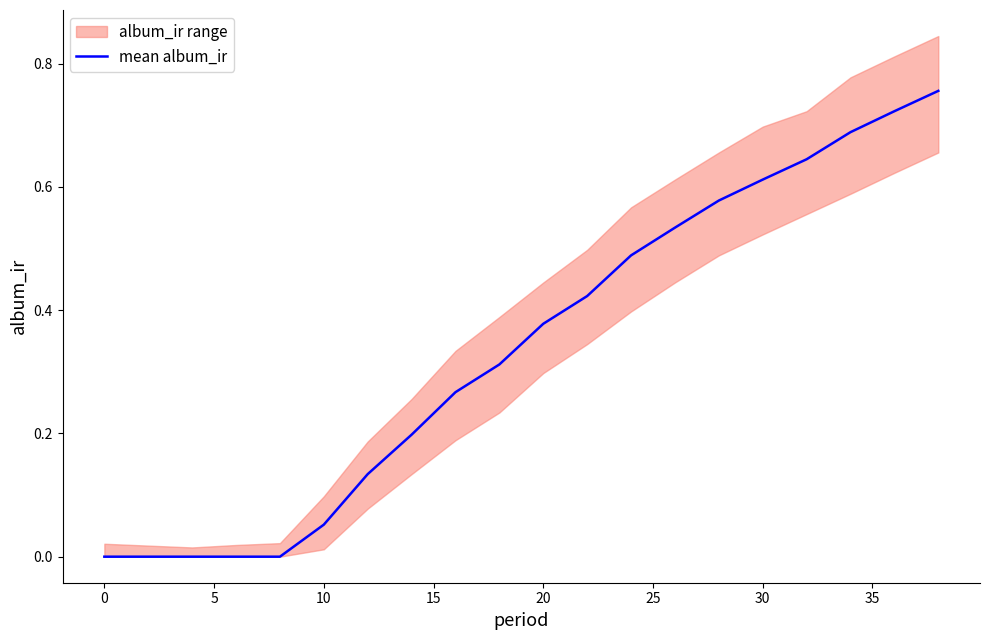

What is the difference between the maximum and second lowest values?

0.8